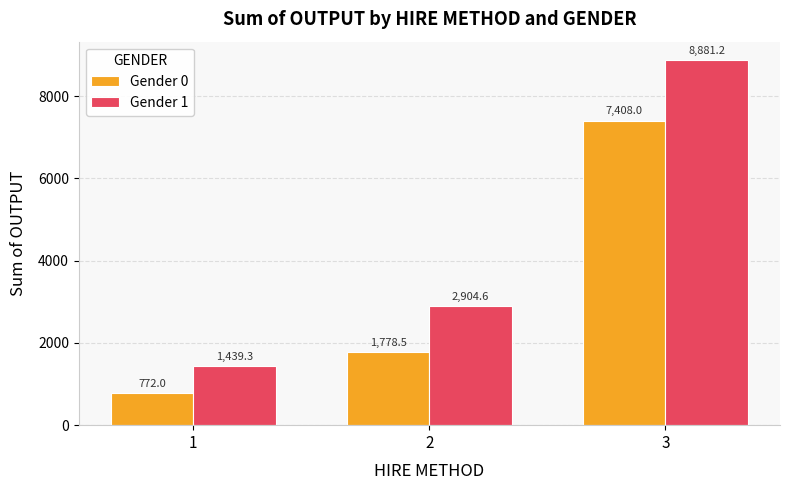

Which series has the largest range (max minus min)?

Gender 1